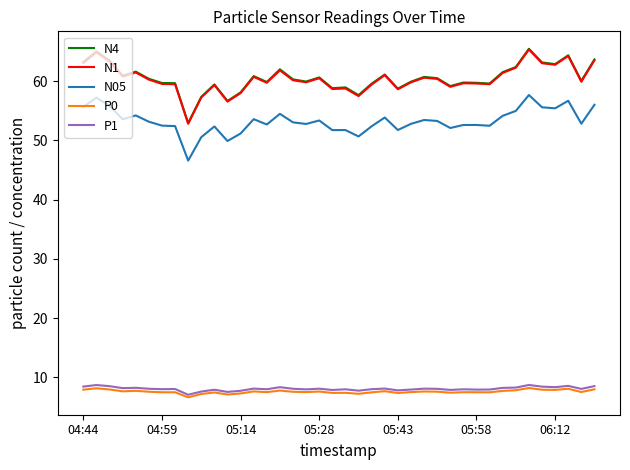

What is the minimum value shown in the chart?

6.6